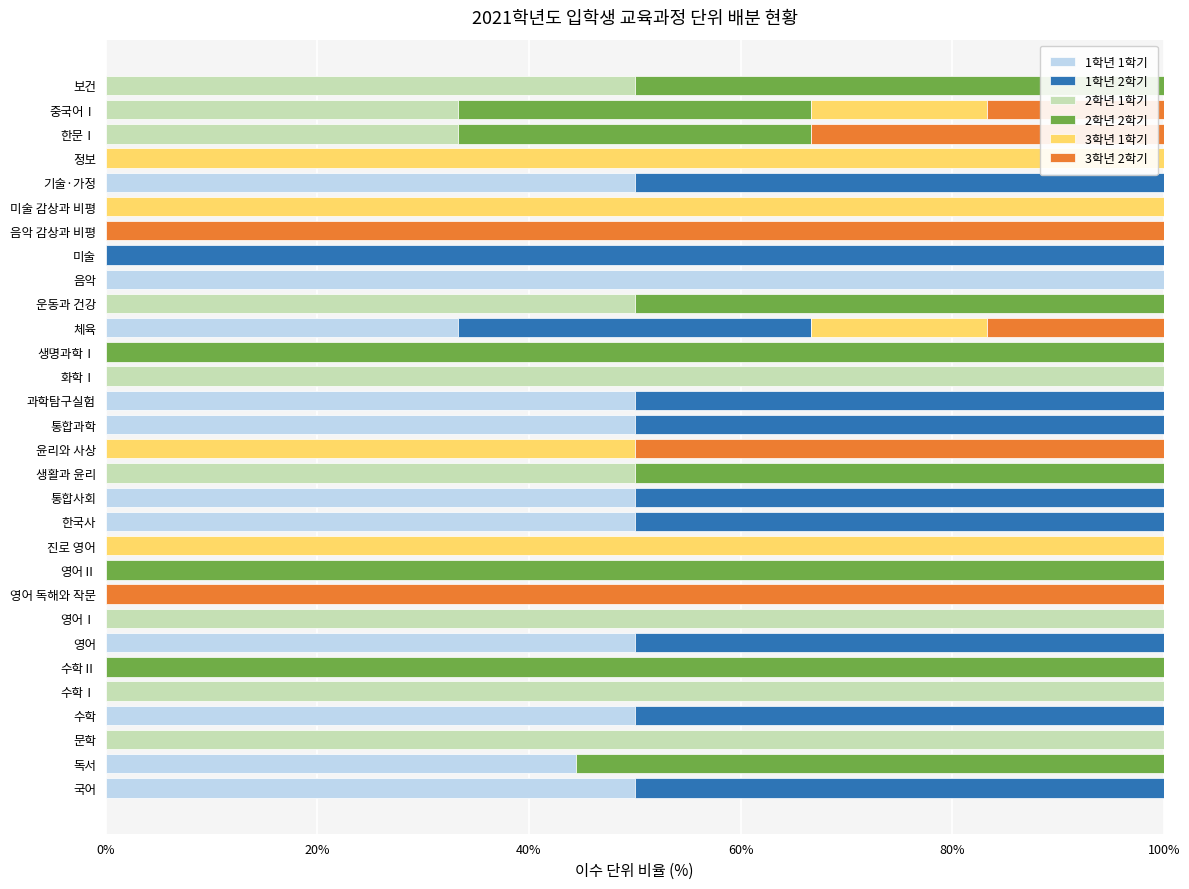

What is the average value of the 1학년 1학기 series?

19.3